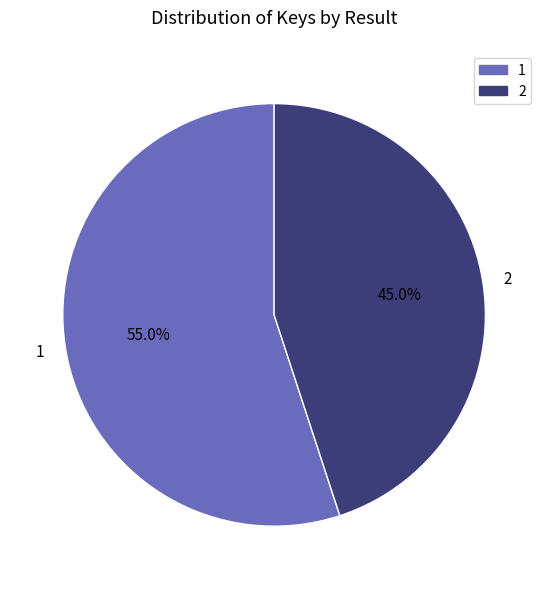

To the nearest percent, what portion does 2 represent?

45%